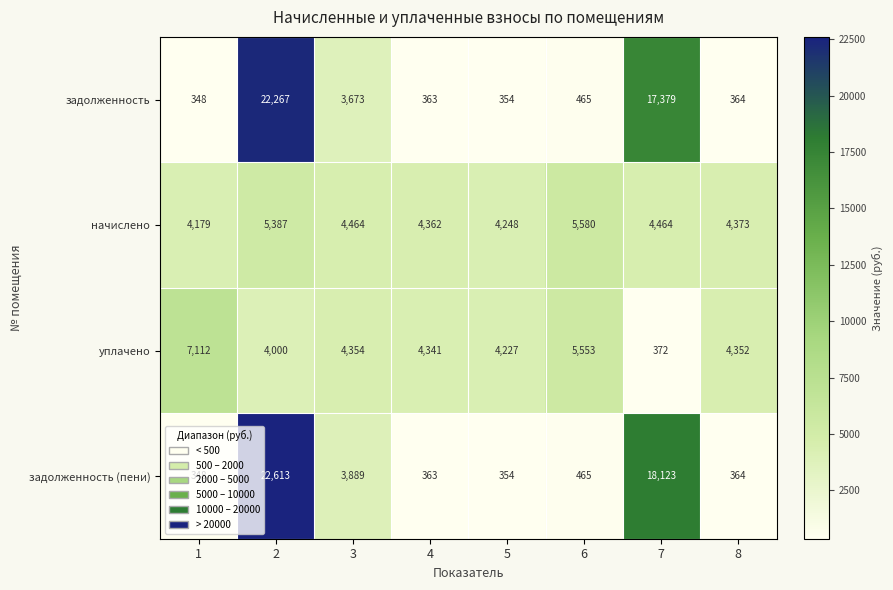

Which series has the largest total across all categories?

задолженность (пени)